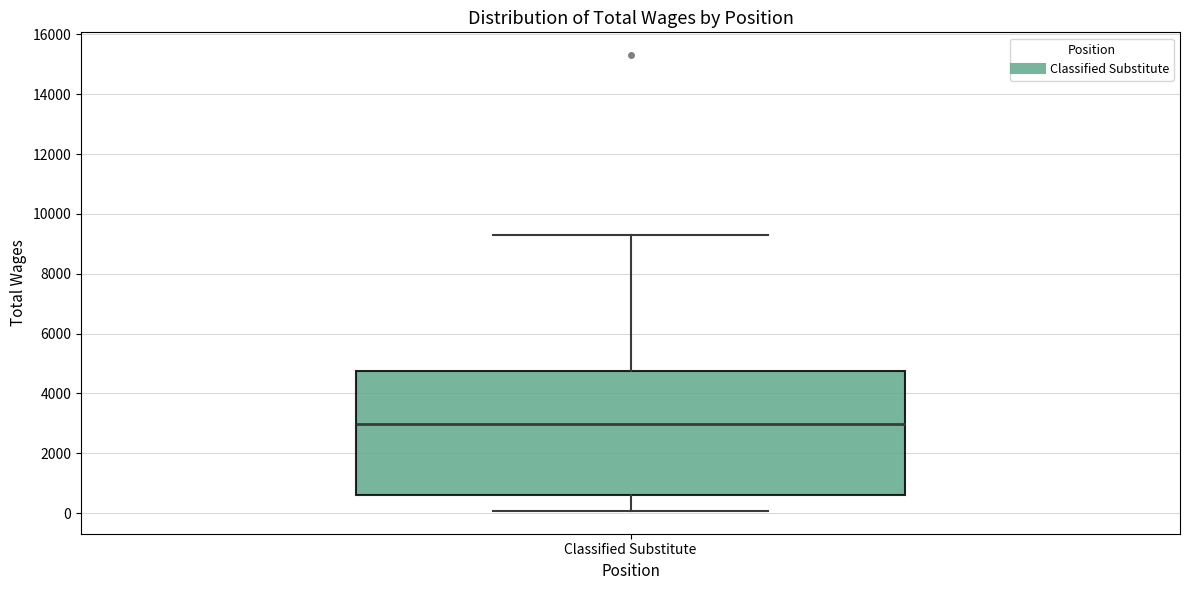

Transcribe this box plot: give where the median line is, the range the box spans, and where the two whiskers end, as read against the y-axis. The values are not printed on the chart, so give them approximately, as read against the axis.

median 3000, box 600 to 4800, whiskers 0 to 9200